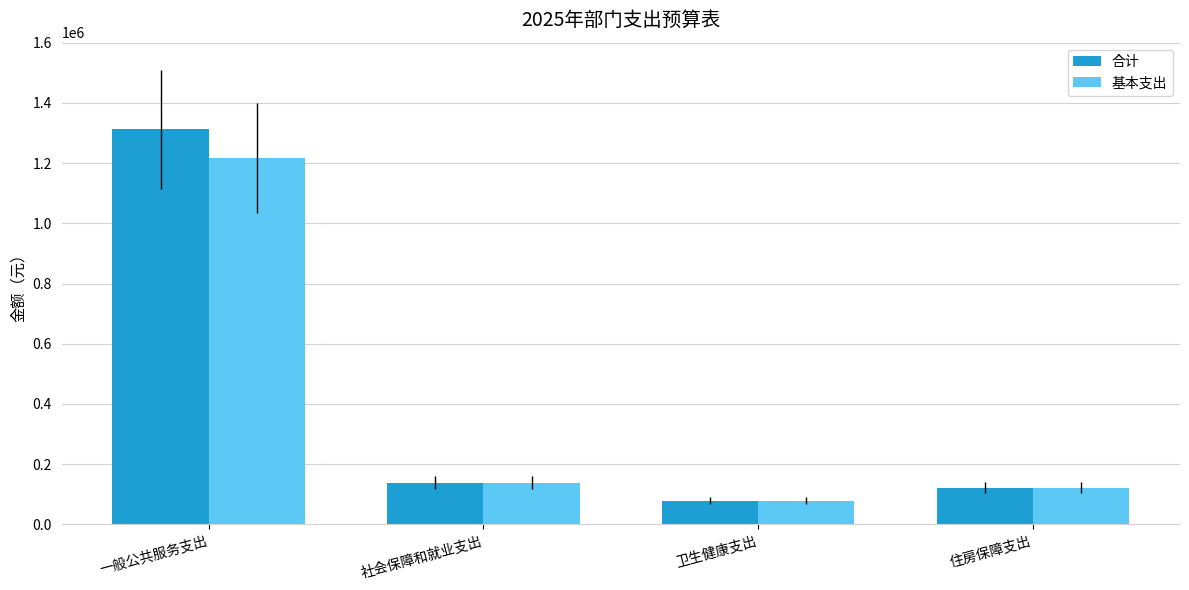

Reading left to right, list all the values displayed in this chart.

合计: 1312388.0	138900.5	79219.3	121968.0
基本支出: 1216688.0	138900.5	79219.3	121968.0